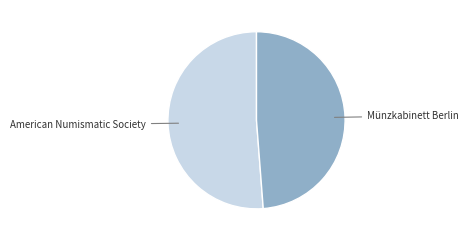

Is it true that American Numismatic Society is 51% of the pie?

True